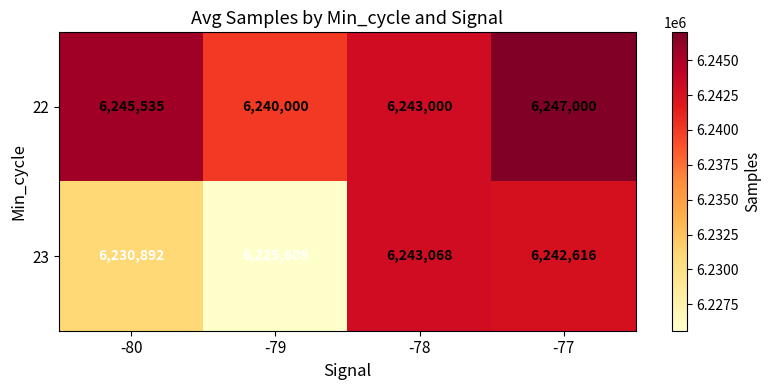

Which label corresponds to the largest value in the chart?

-77